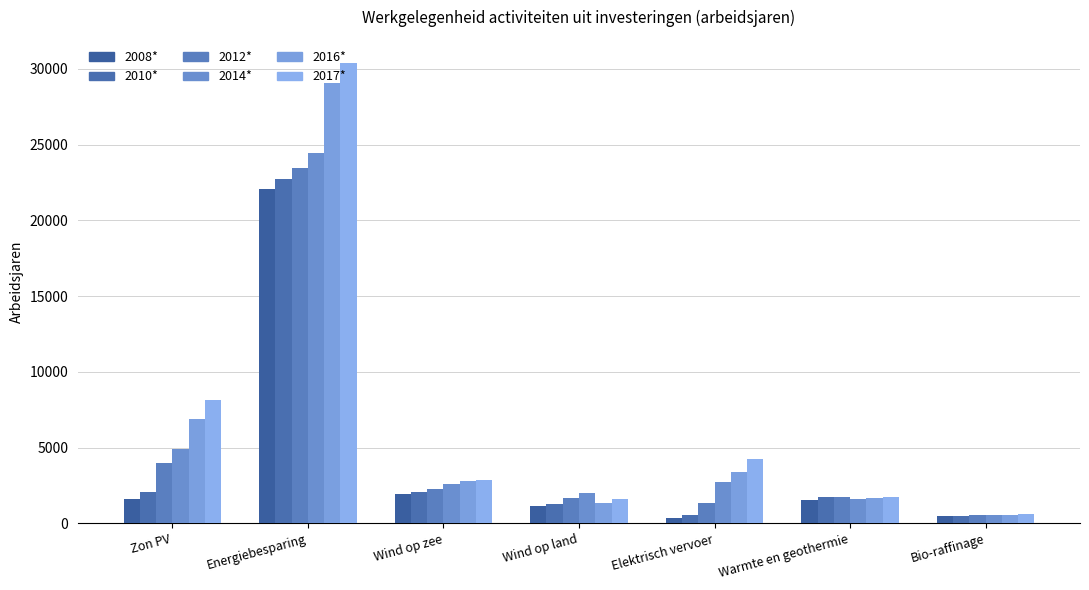

Is it true that 2010* equals 1250 at Wind op land?

True